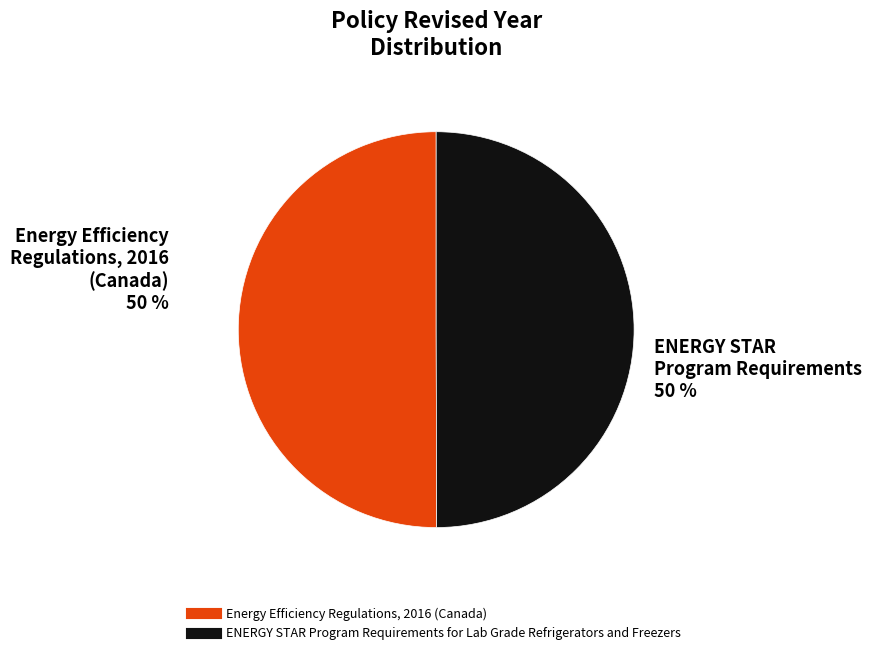

Approximately how many times larger is the value at Energy Efficiency Regulations, 2016 (Canada) compared to ENERGY STAR Program Requirements for Lab Grade Refrigerators and Freezers?

1.0